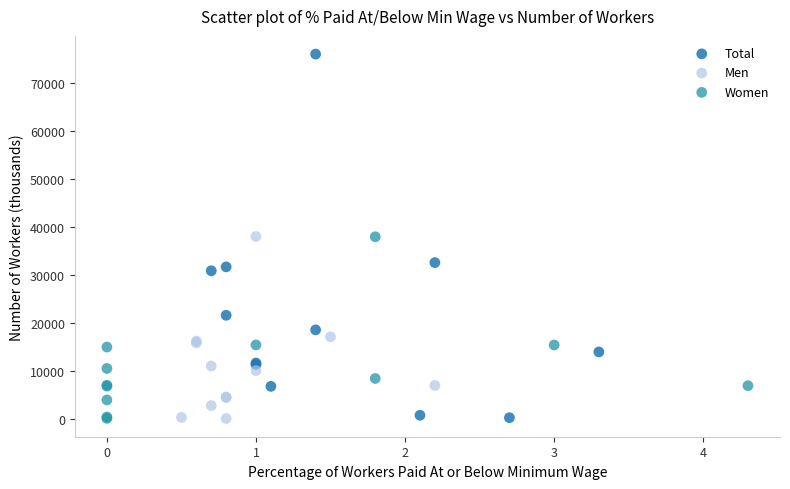

Which series has the widest spread of Y values?

Total